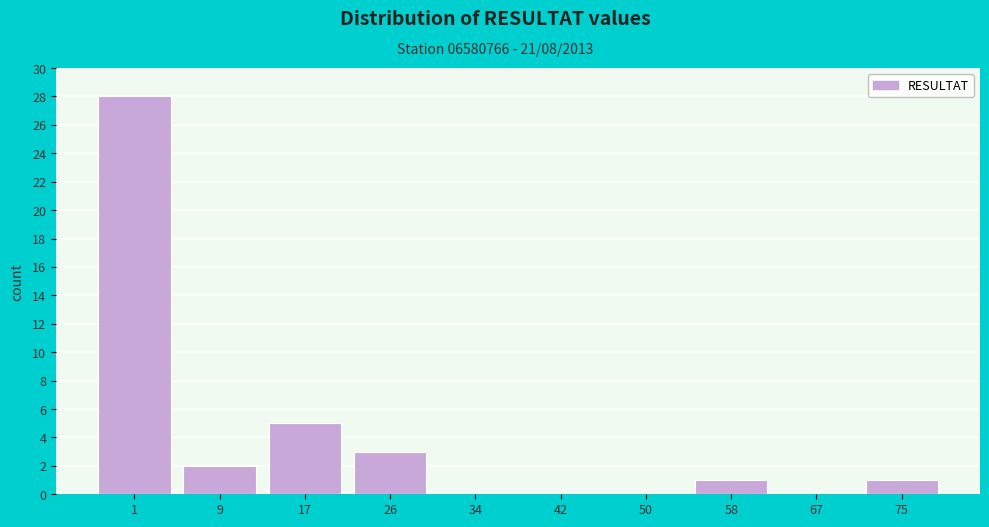

Reading left to right, extract all data points from this chart.

1=28	9=2	17=5	26=3	34=0	42=0	50=0	58=1	67=0	75=1